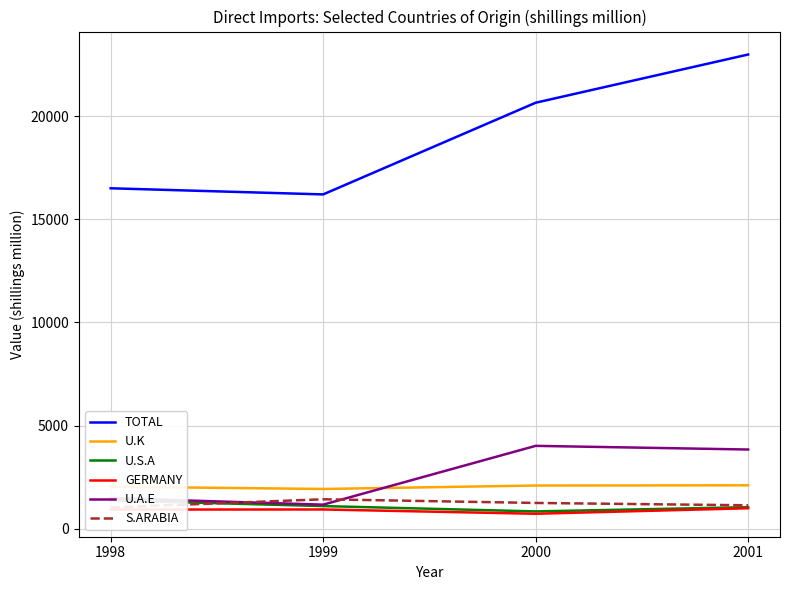

What is the value of the TOTAL point at the 1st from the left?

16503.1